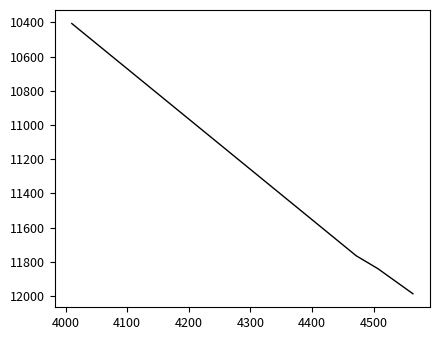

What is the minimum value shown in the chart?

10406